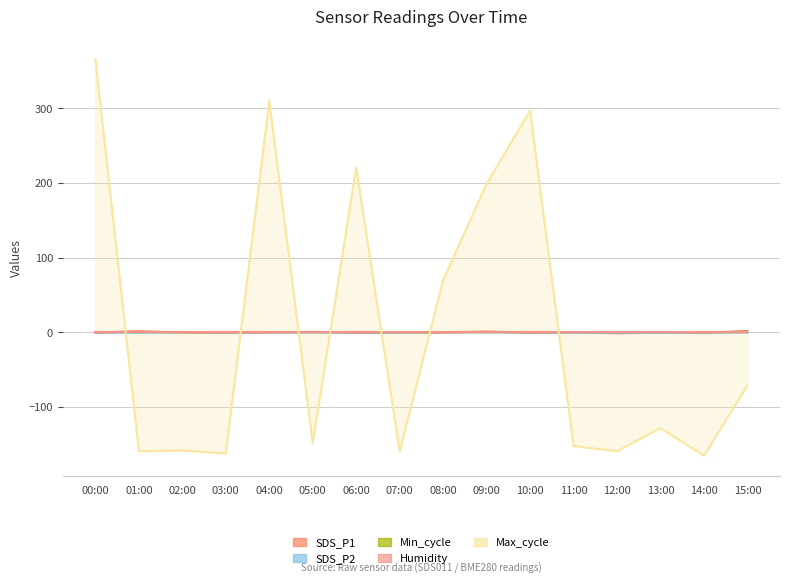

Which label corresponds to the smallest value in the chart?

14:00